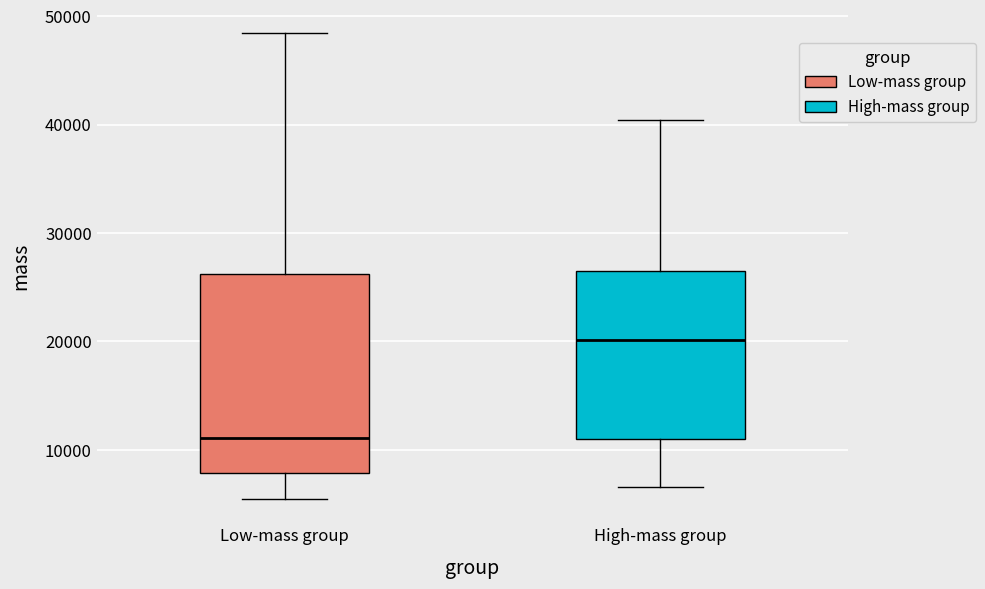

Reading left to right, transcribe this box plot: for each box, give where its median line is, the range the box spans, and where its two whiskers end, as read against the y-axis. The values are not printed on the chart, so give them approximately, as read against the axis.

Low-mass group: median 11000, box 8000 to 26000, whiskers 5000 to 48000
High-mass group: median 20000, box 11000 to 26000, whiskers 7000 to 40000